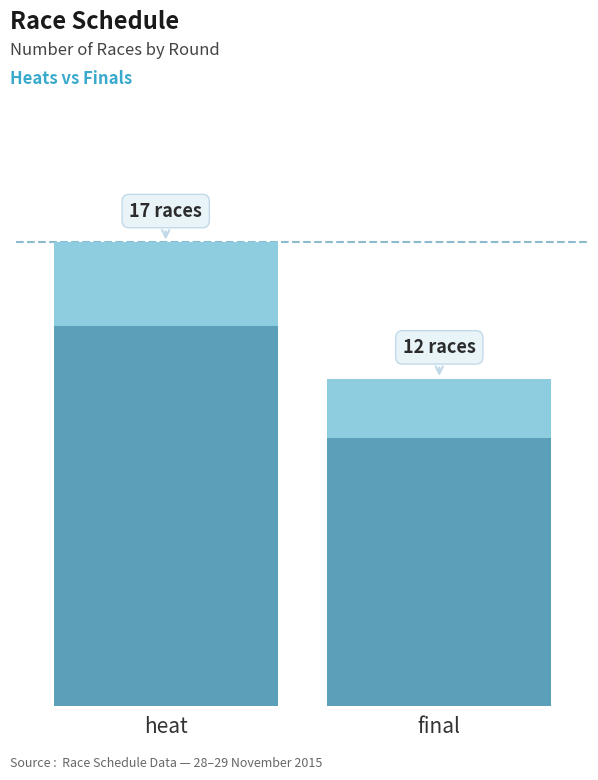

At which category does the chart reach its peak across all series?

heat